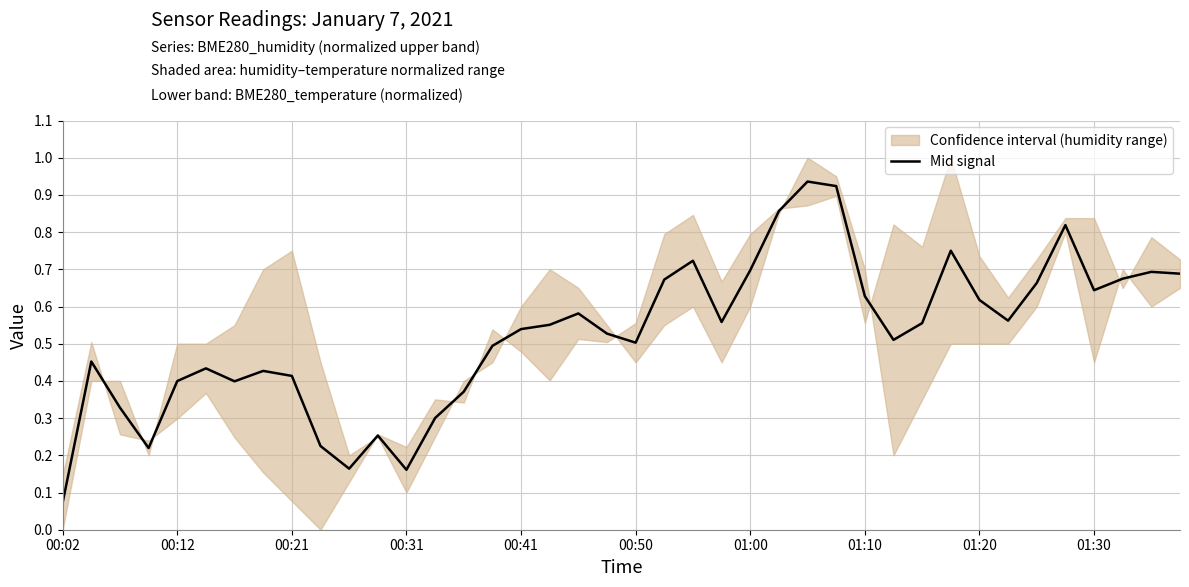

What is the difference between the maximum and minimum values?

0.9